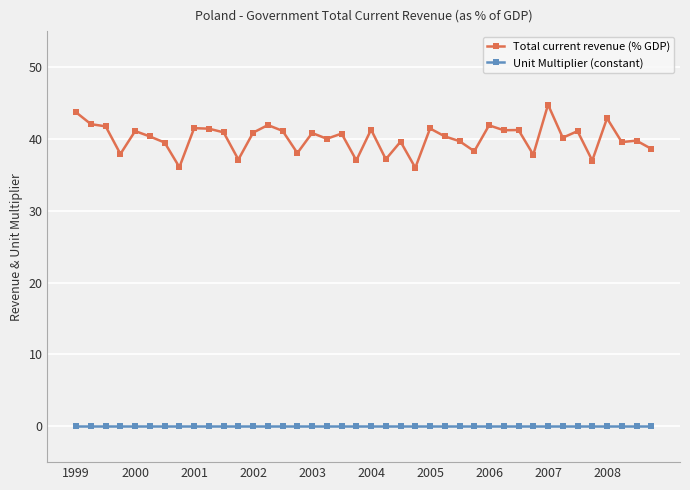

What are all the series names shown in the legend?

Total current revenue (% GDP), Unit Multiplier (constant)